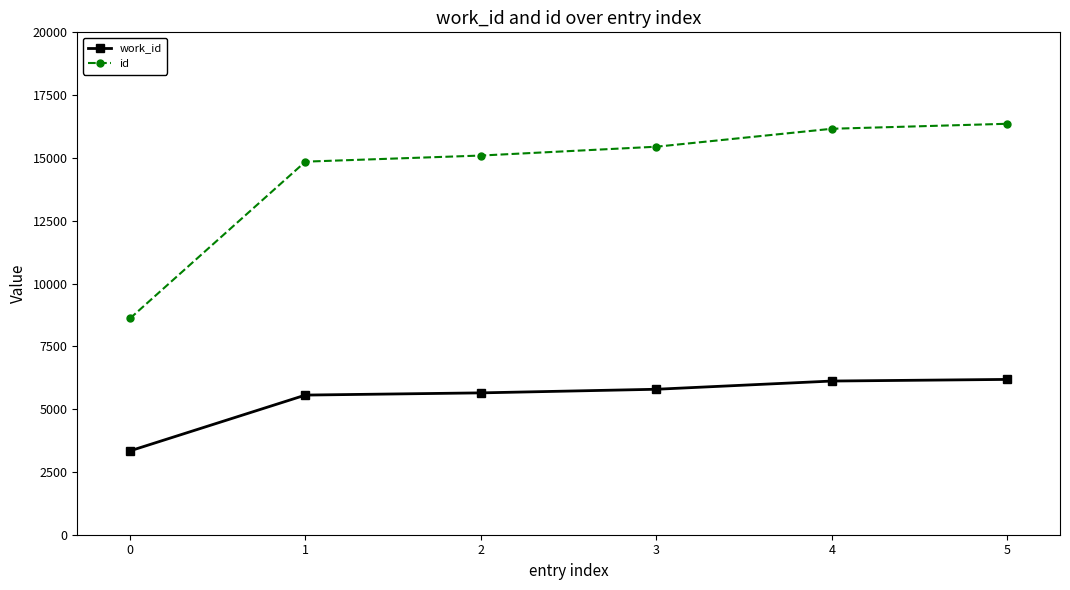

True or false: id and work_id intersect in this chart.

False